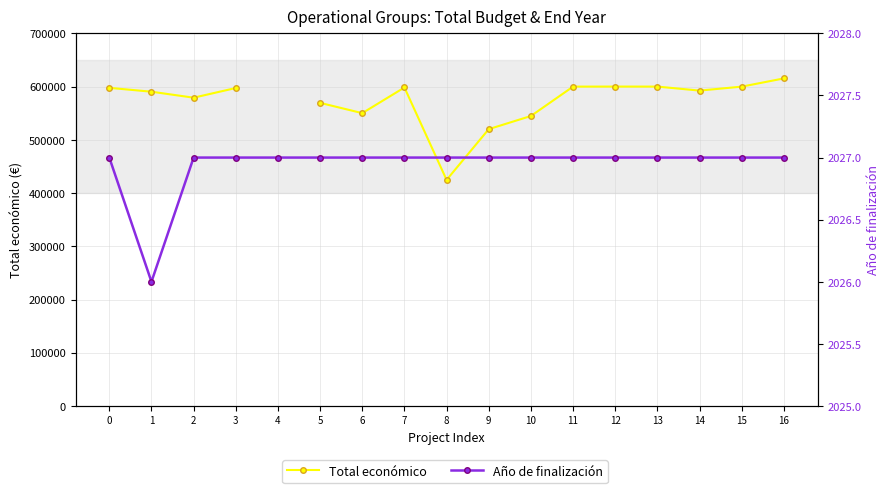

Which has a higher value, 1 or 16?

16